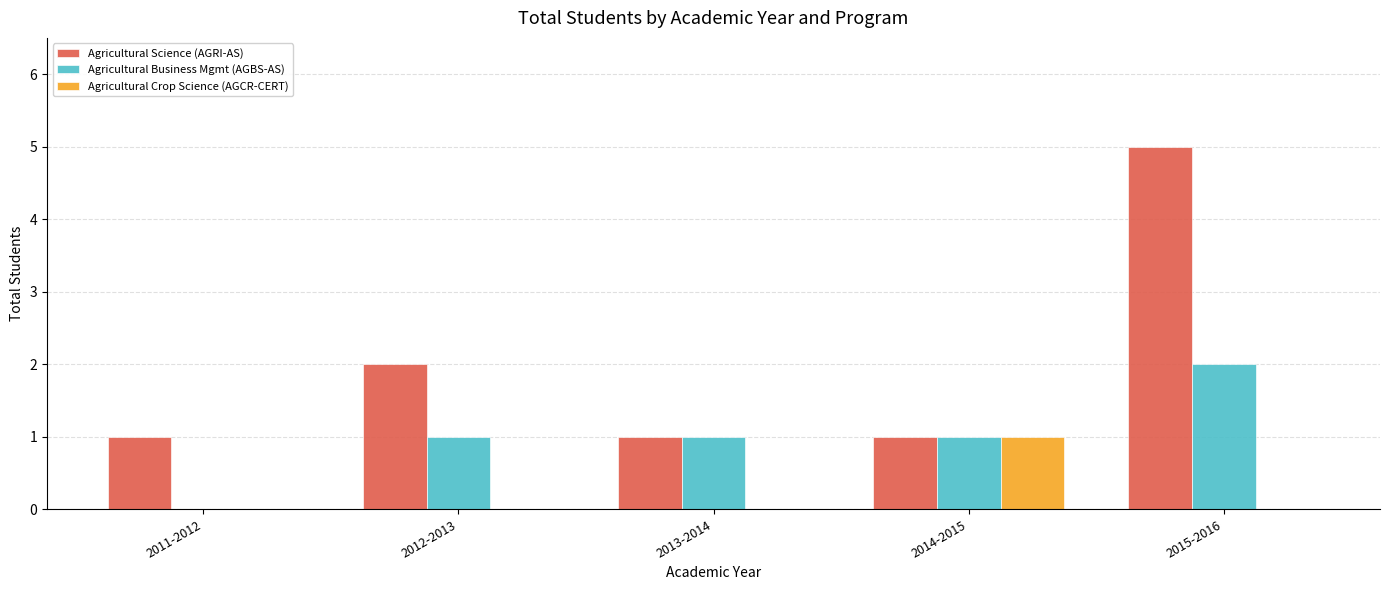

Which series has the largest range (max minus min)?

Agricultural Science (AGRI-AS)